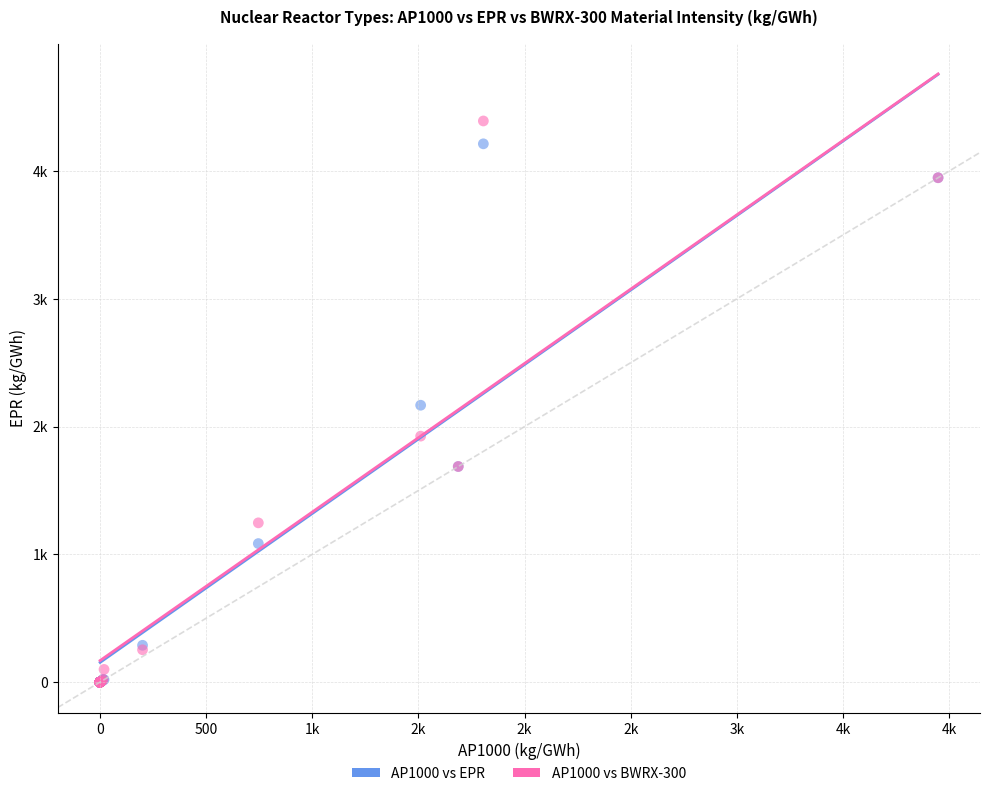

Which series has the largest Y range (max minus min)?

AP1000 vs BWRX-300